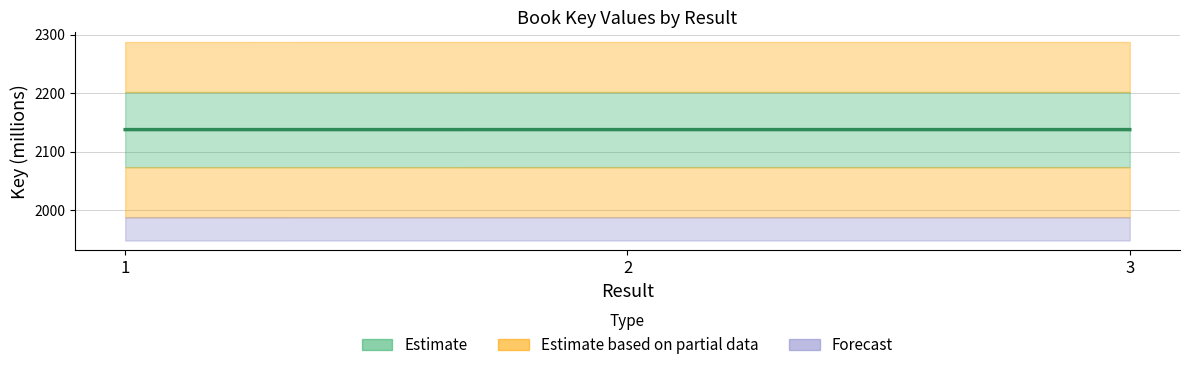

What value does the data have at 3?

2137.7